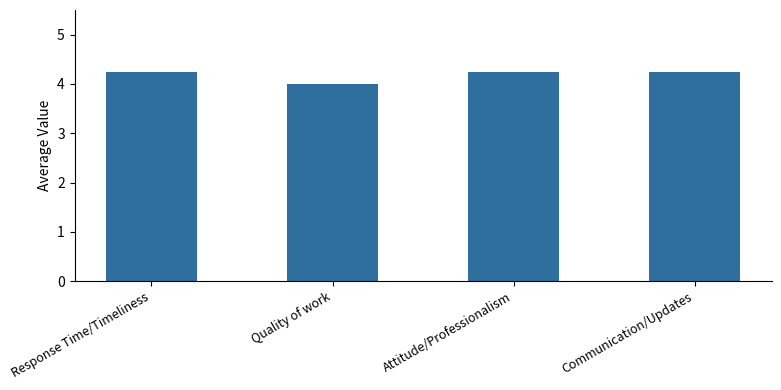

What position from the right is Communication/Updates?

1